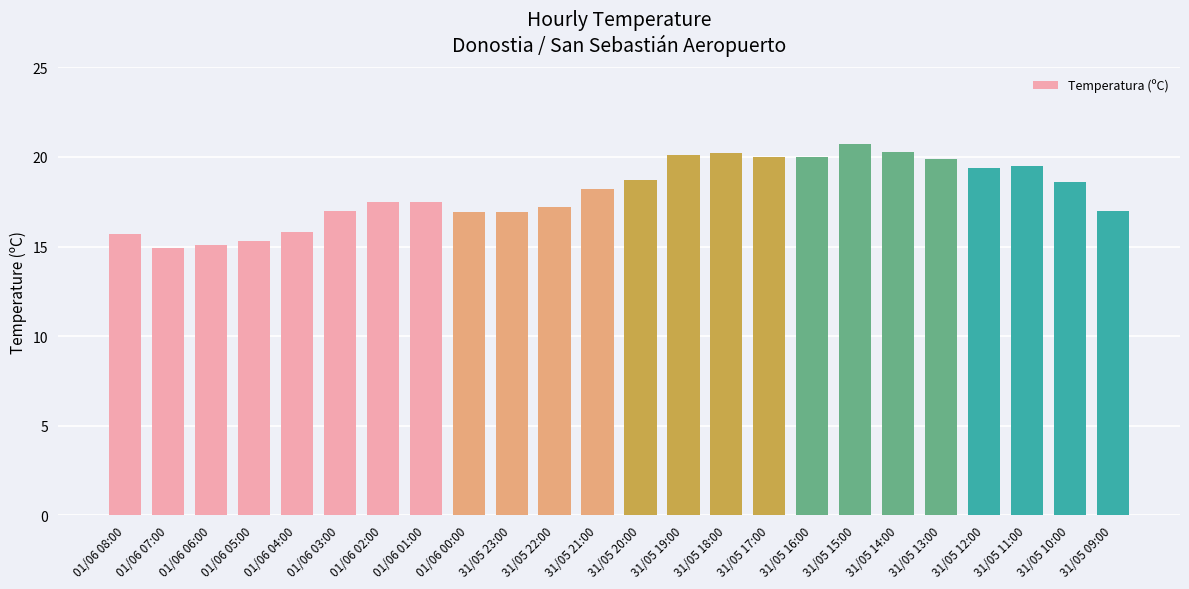

The chart shows a value of 18.2 at 31/05 21:00. True or false?

True